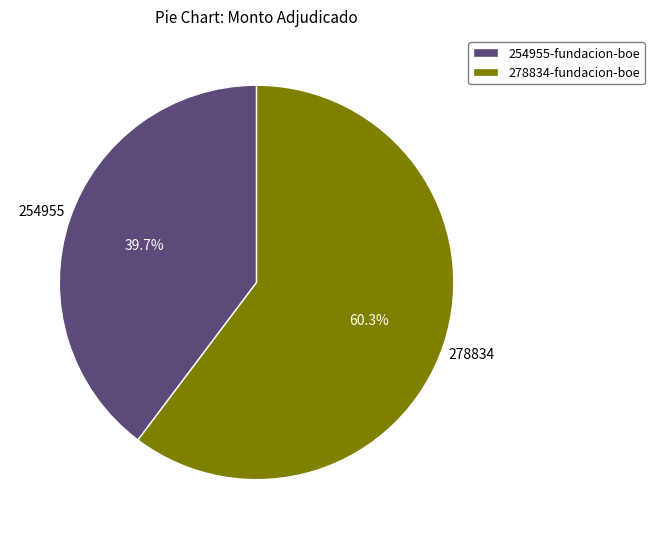

Does 254955-fundacion-boe represent more than half of the total?

No